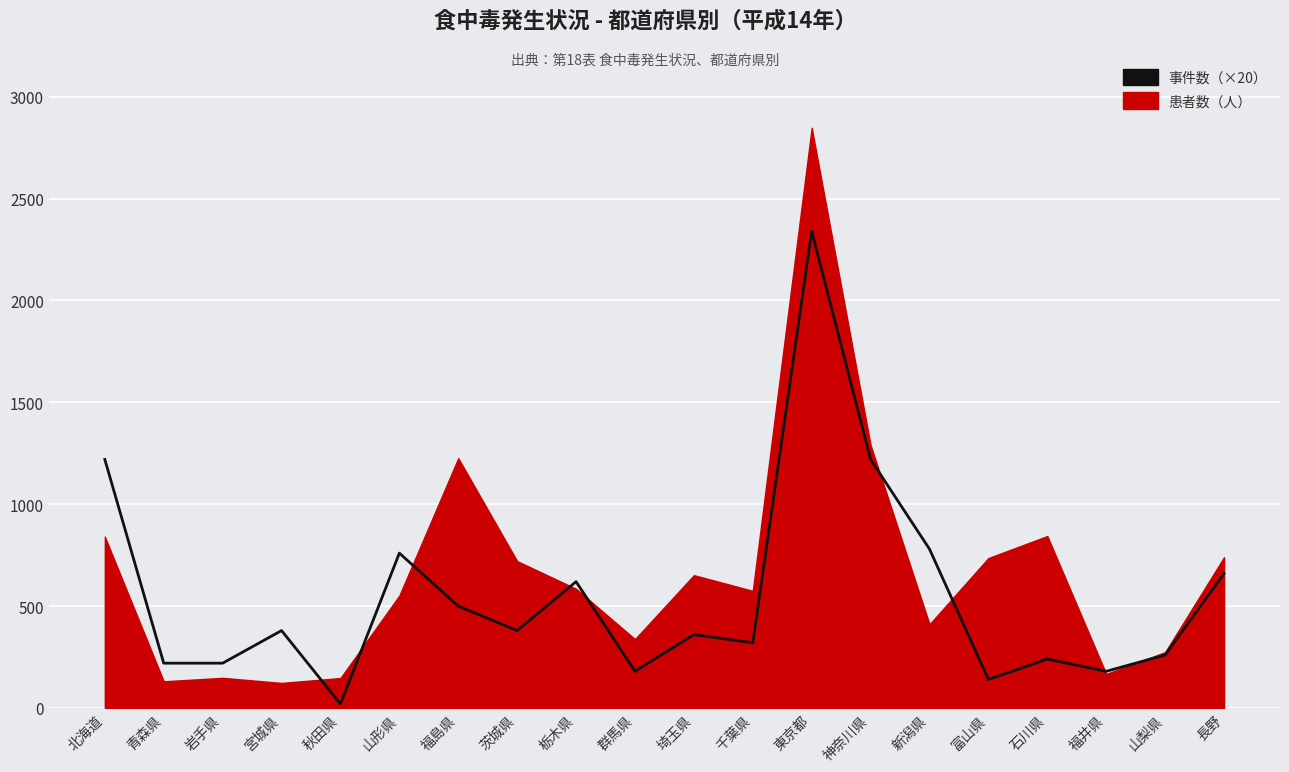

The chart shows a value of 75 at 青森県. True or false?

False